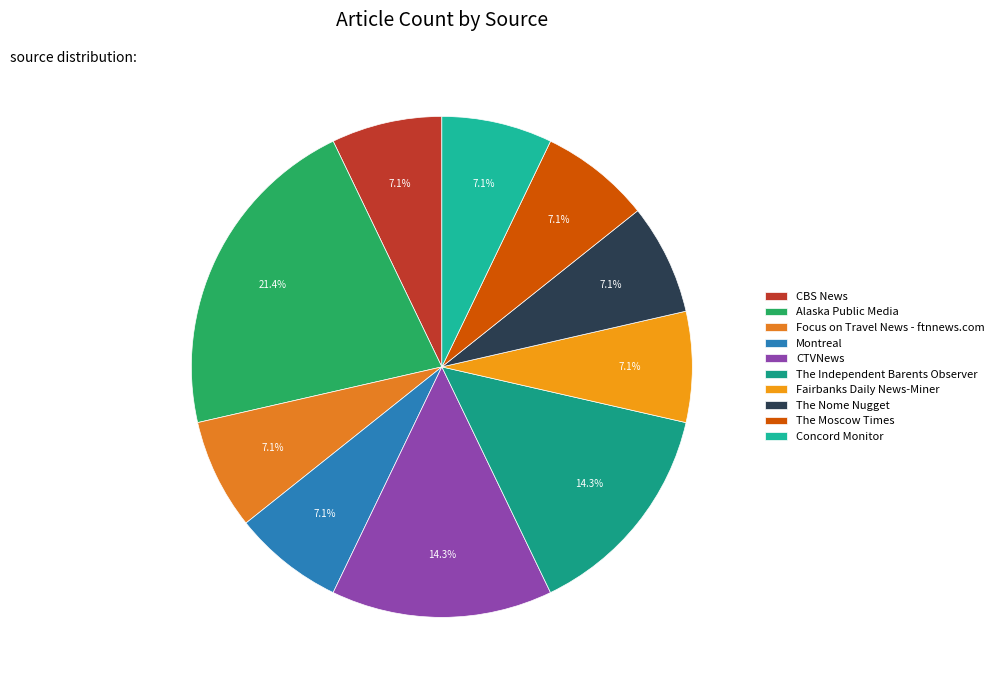

To the nearest percent, what is the difference between the largest and smallest slice percentages?

14%